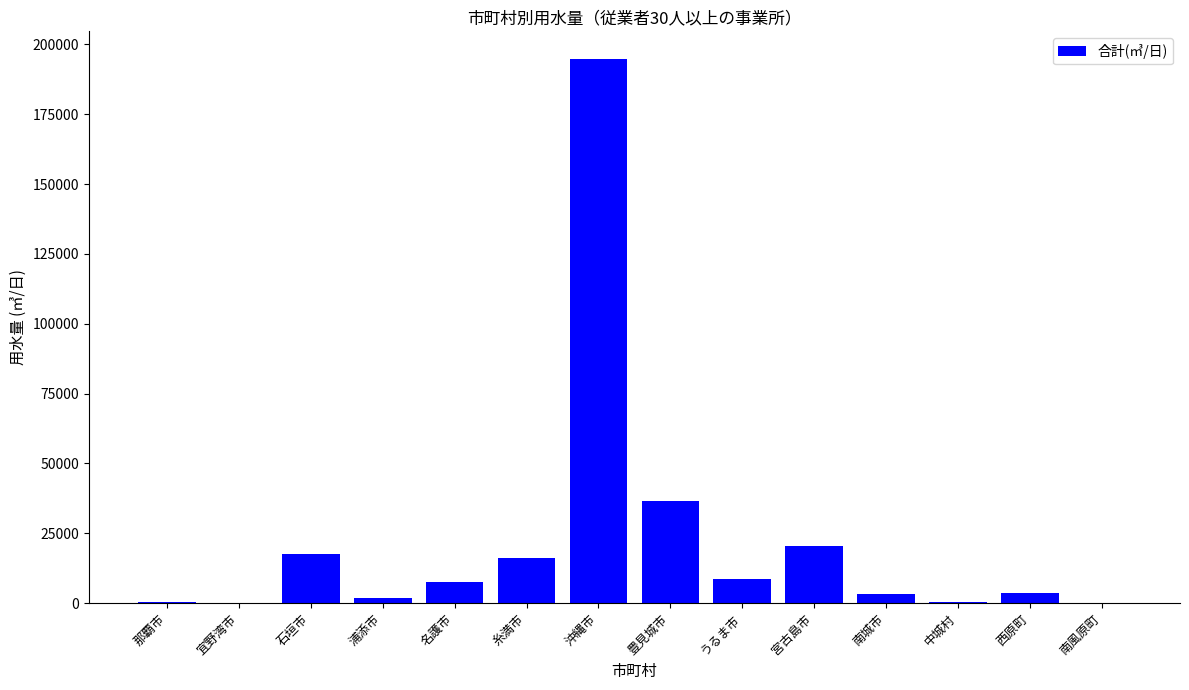

What is the average value?

22259